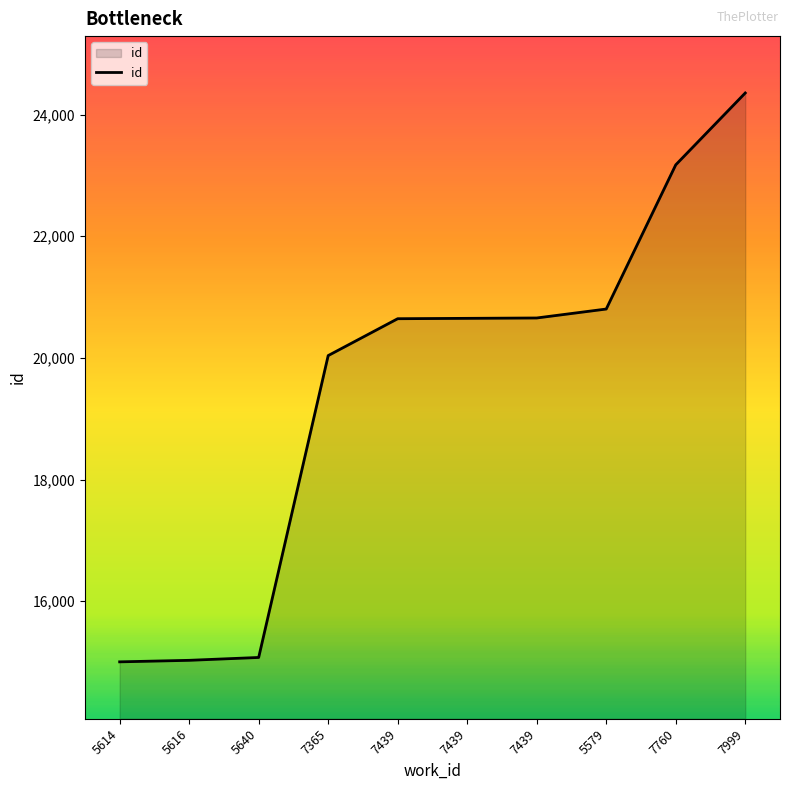

What is the change in value from 5579 to 7999?

+3551